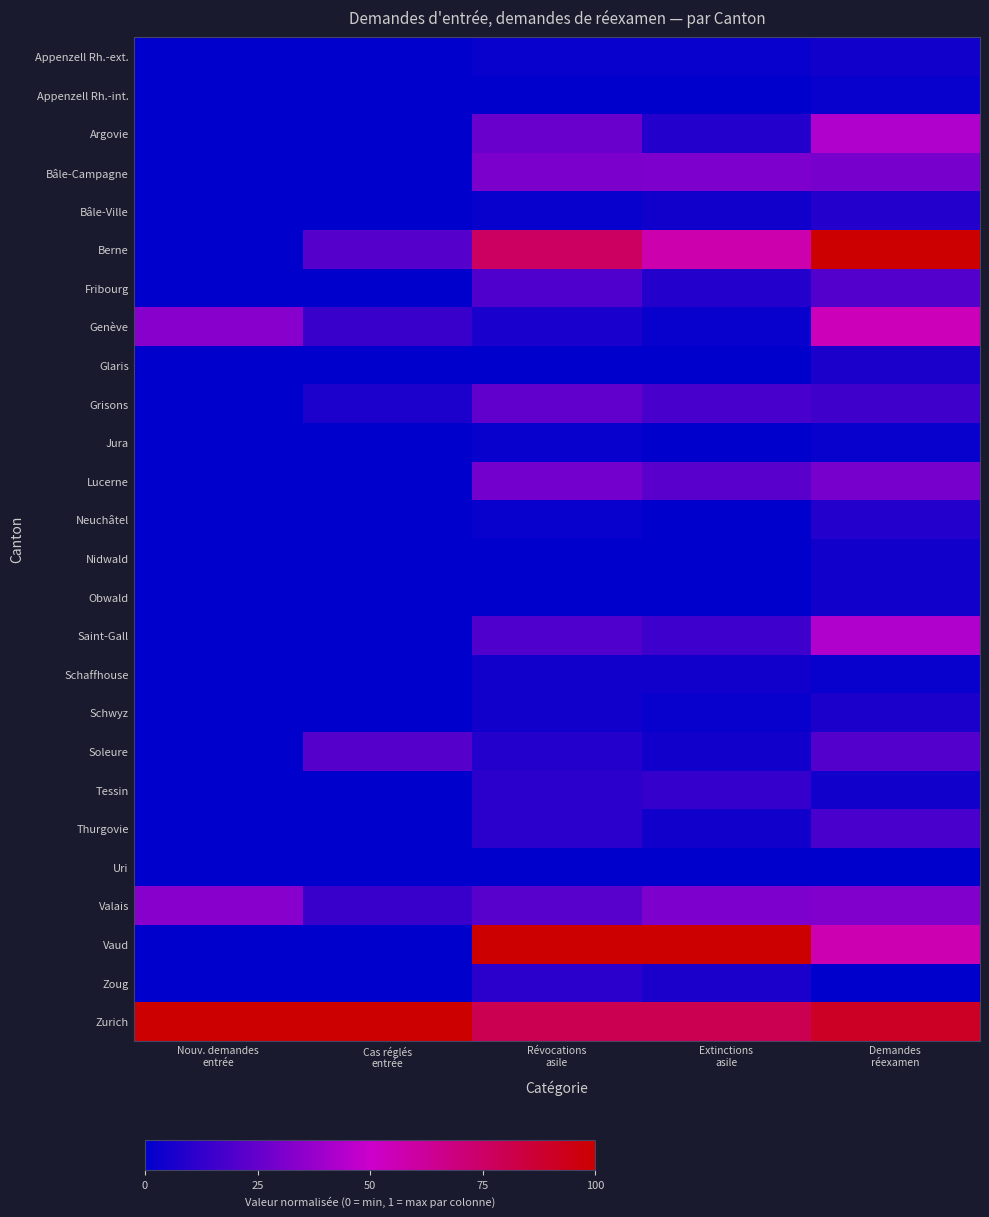

What is the greatest value displayed?

1.0